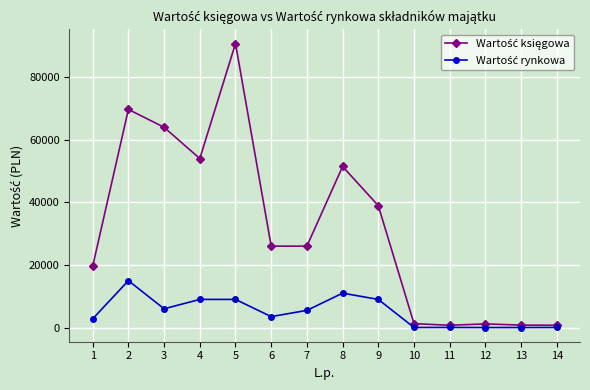

What is the difference between the highest and lowest values at 4?

45000.0